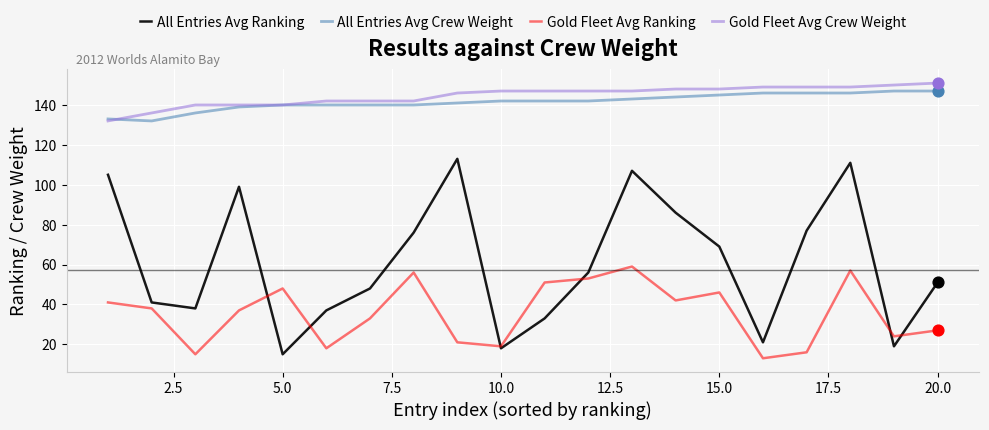

What is the greatest value displayed?

151